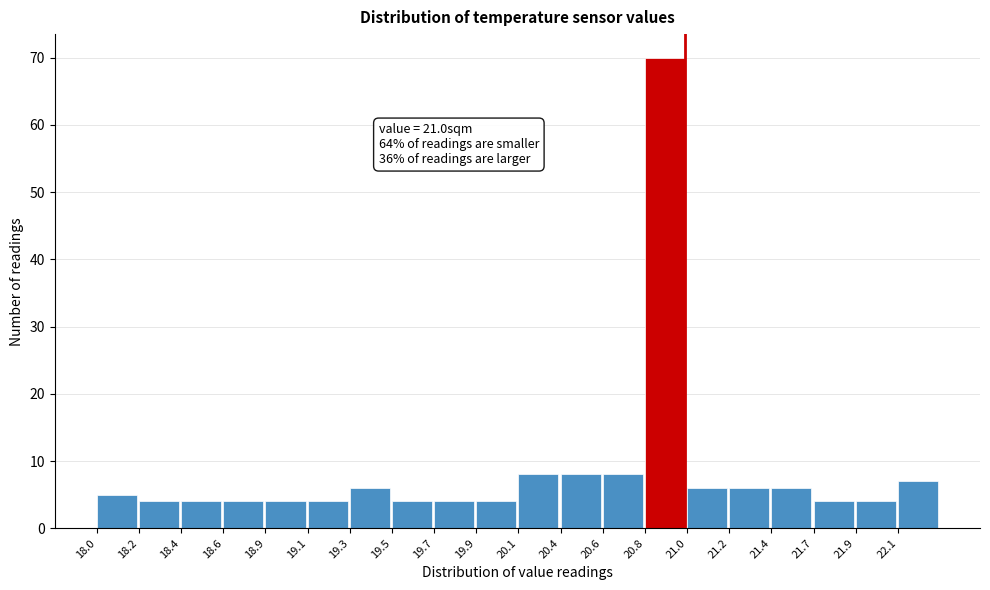

Reading right to left, transcribe all the data shown in this chart.

7	4	4	6	6	6	70	8	8	8	4	4	4	6	4	4	4	4	4	5